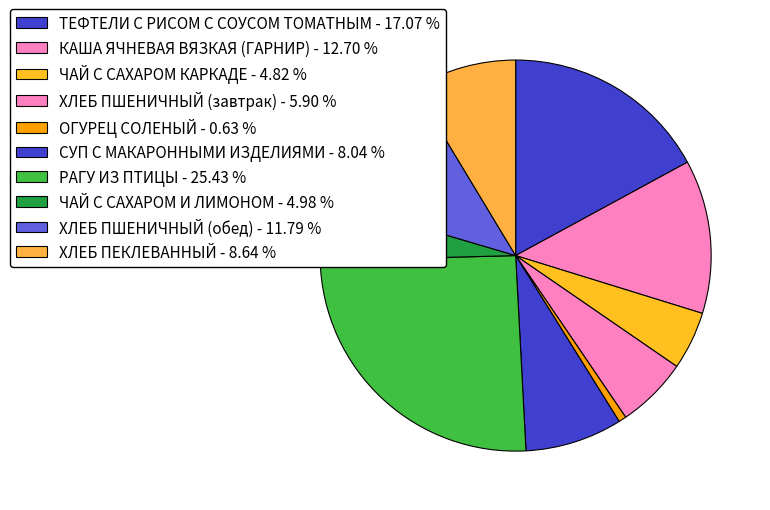

Count the number of slices in the pie.

10